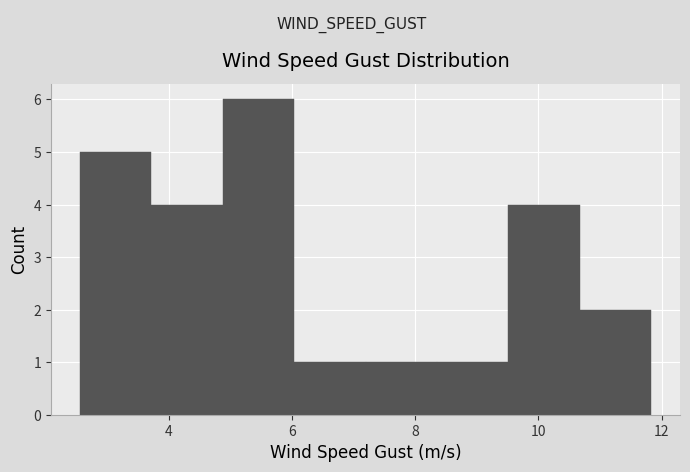

Reading left to right, transcribe this chart: for each bar, give the range it covers on the x-axis and its height. Neither the bar edges nor the heights are printed on the chart, so give them approximately, as read against the axes.

2.6 to 3.8: 5
3.8 to 4.8: 4
4.8 to 6.0: 6
6.0 to 7.2: 1
7.2 to 8.4: 1
8.4 to 9.6: 1
9.6 to 10.6: 4
10.6 to 11.8: 2